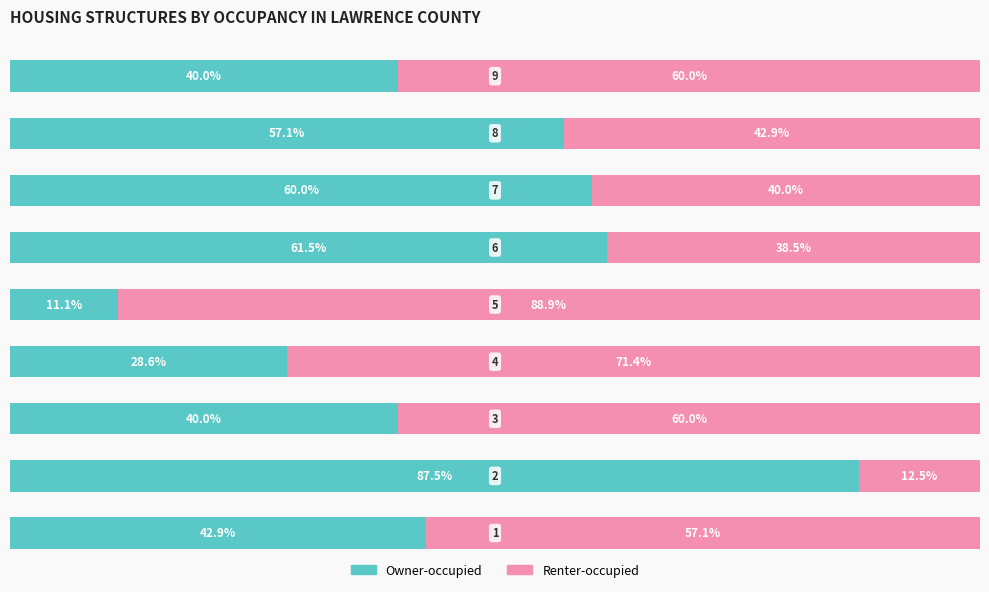

What is the difference between the second highest and minimum values in the Renter-occupied series?

58.9